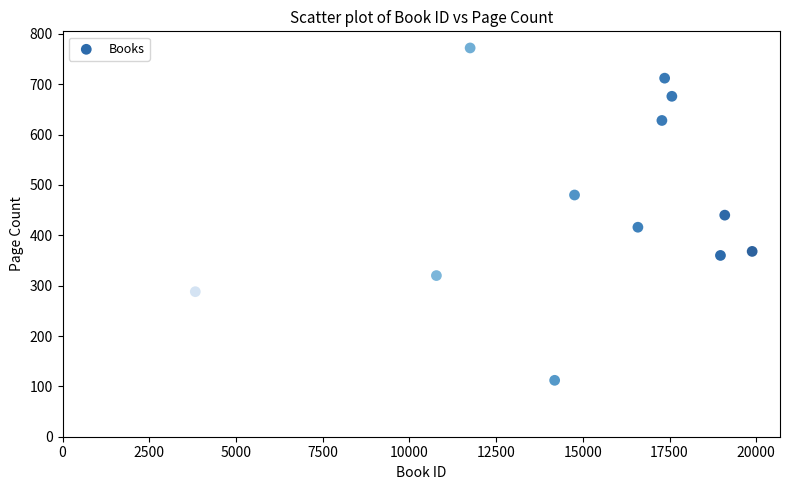

What is the range of Y values (max minus min)?

660